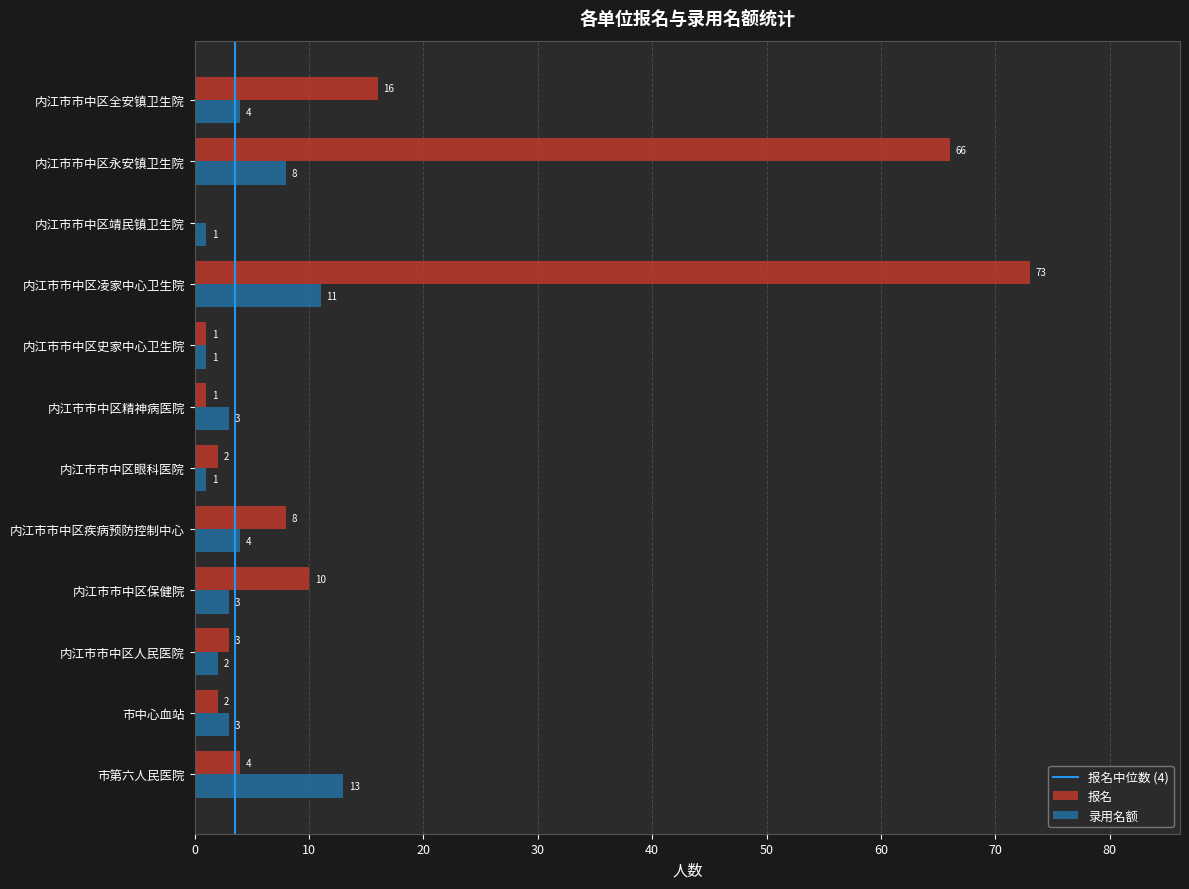

What is the highest value of the 报名 series?

73